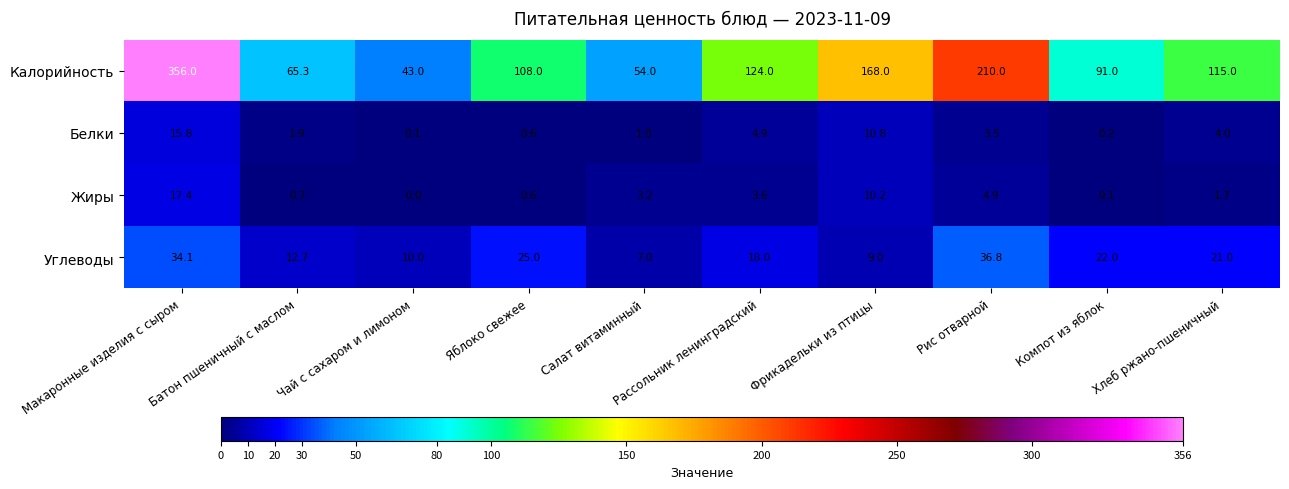

Which series changed the most between Фрикадельки из птицы and Рис отварной?

Калорийность